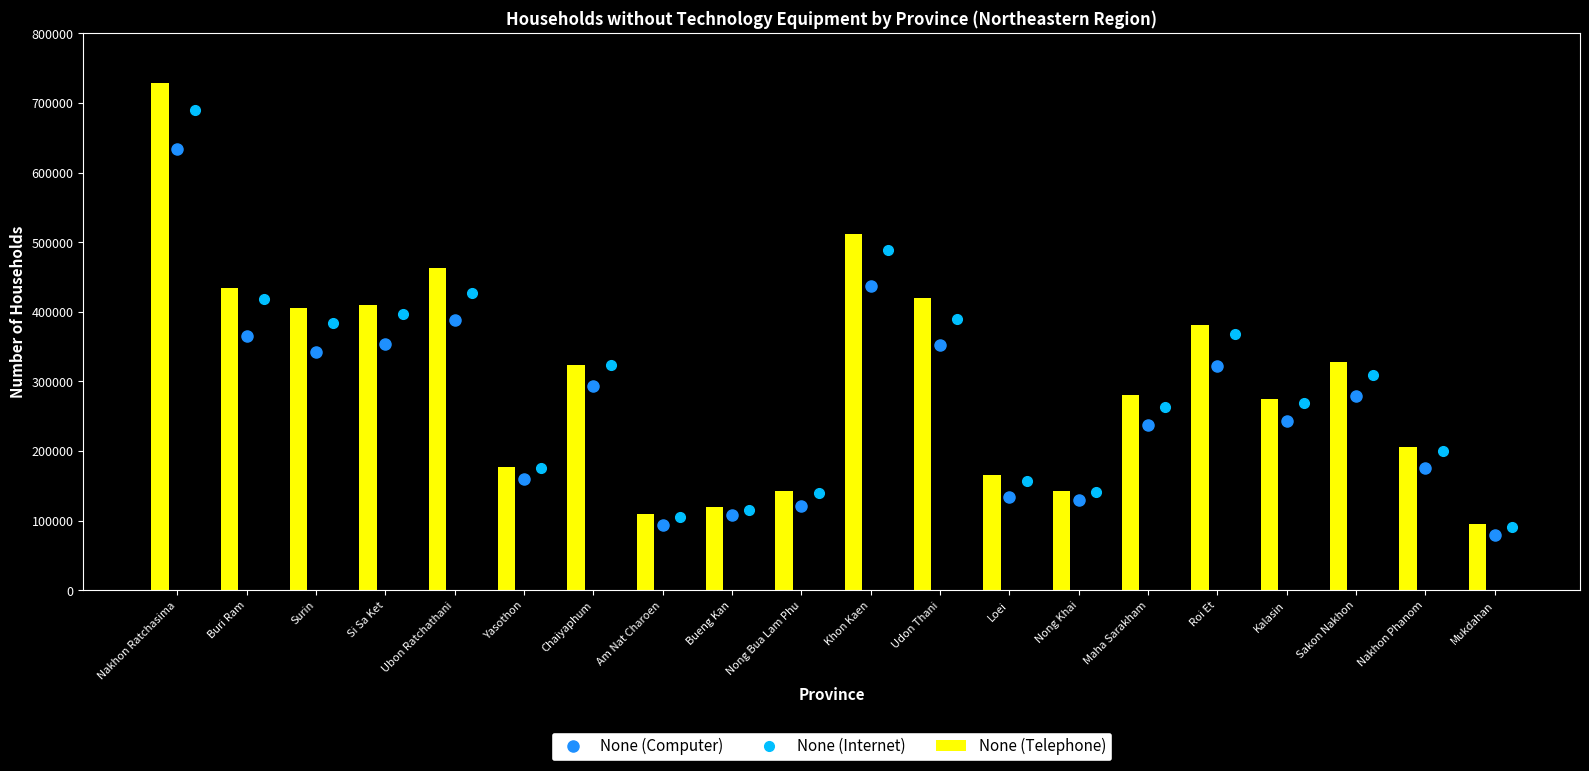

What are all the series names shown in the legend?

None (Computer), None (Internet), None (Telephone)